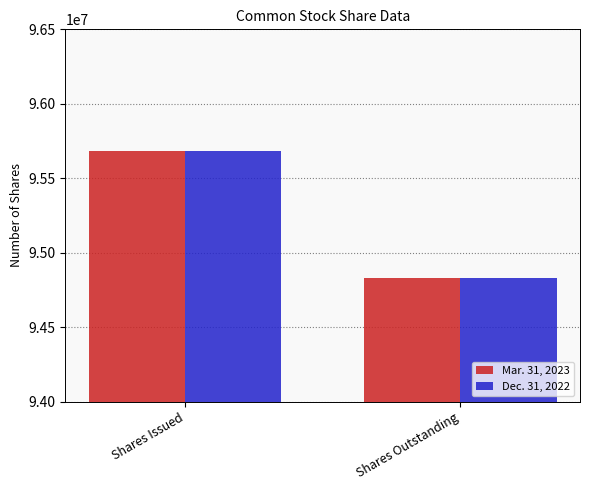

Does the chart contain any negative values?

No